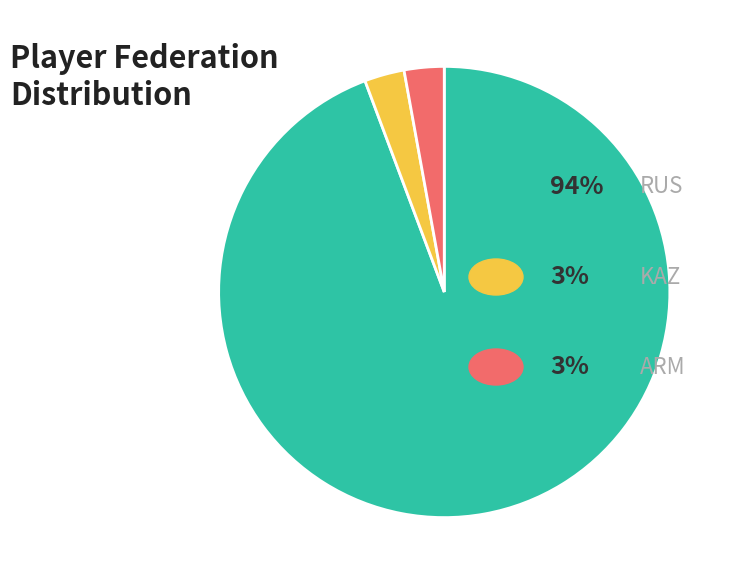

Does any single category account for the majority?

Yes